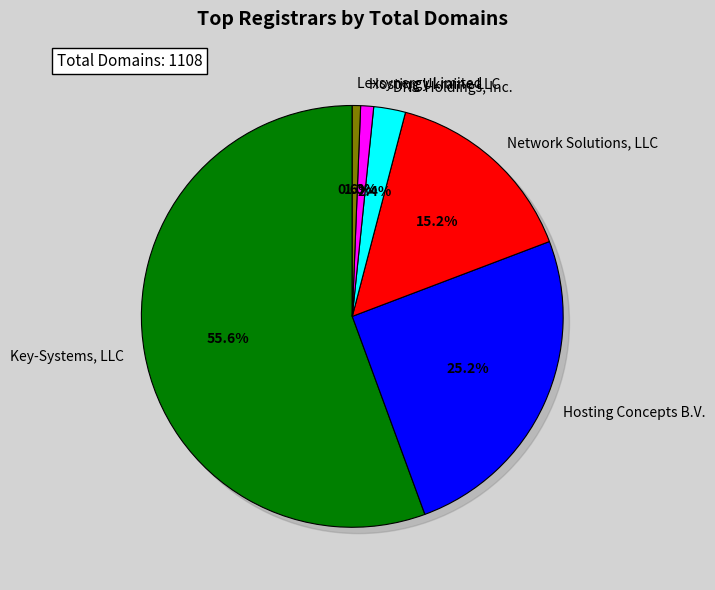

True or false: Network Solutions, LLC accounts for 25% of the total.

False